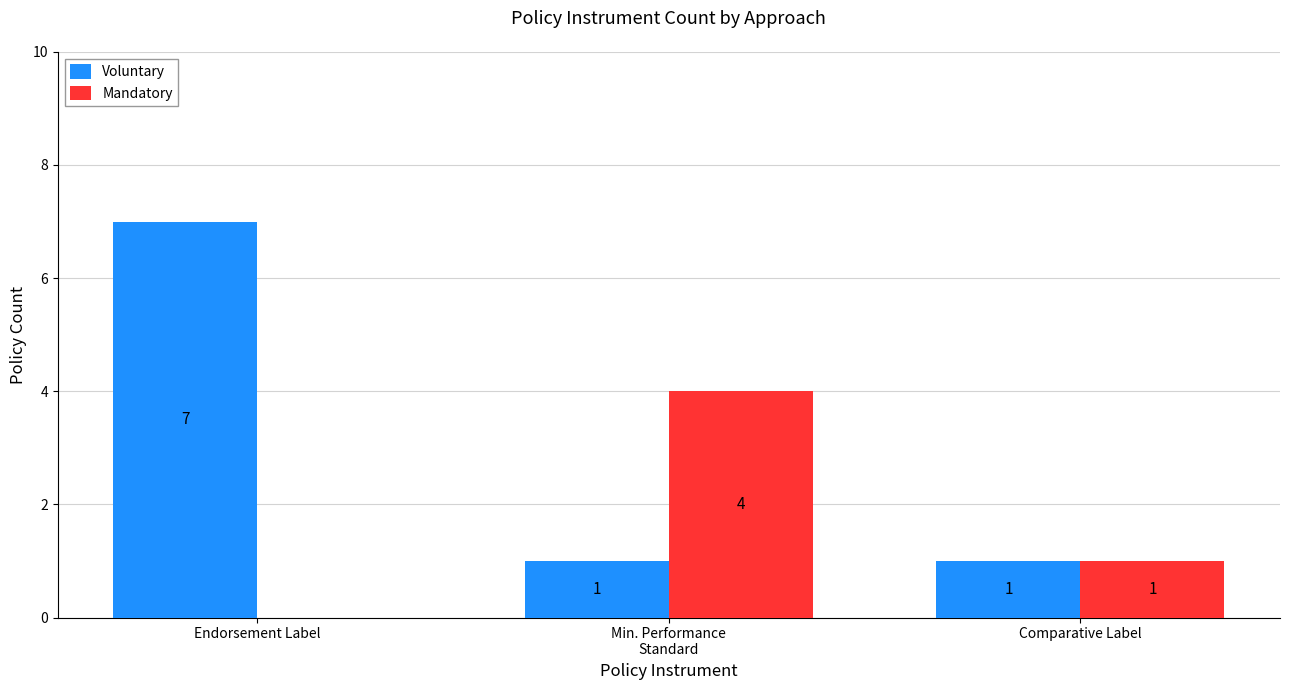

Which label corresponds to the largest value in the chart?

Endorsement Label